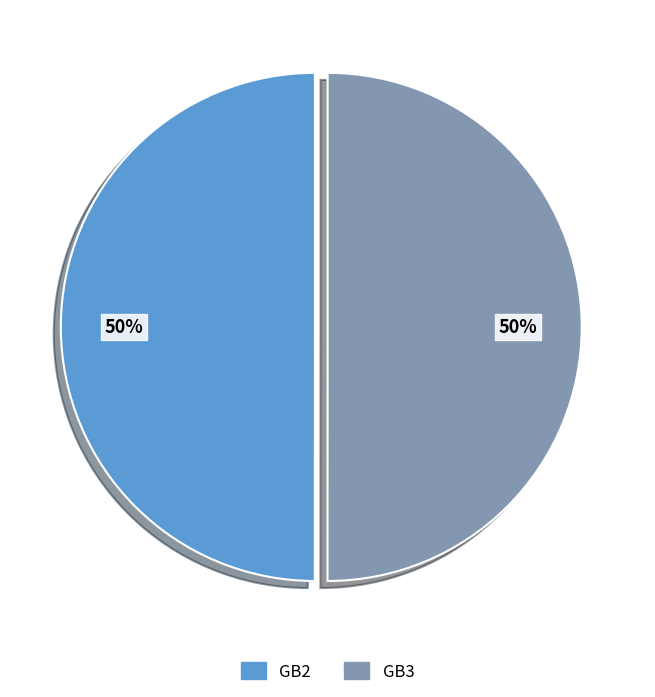

How many segments does this pie chart have?

2